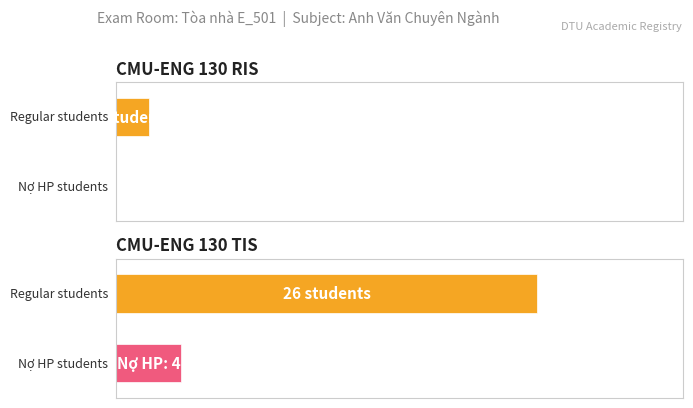

Rank the series by their maximum value, from highest to lowest.

Regular, Nợ HP